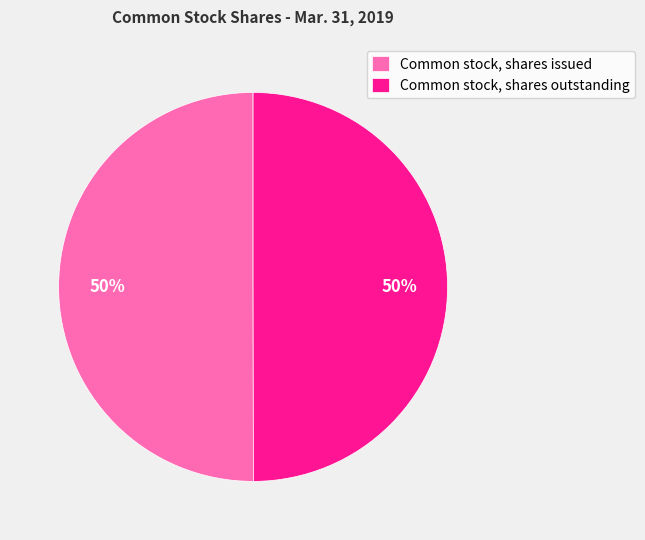

Count the number of slices in the pie.

2